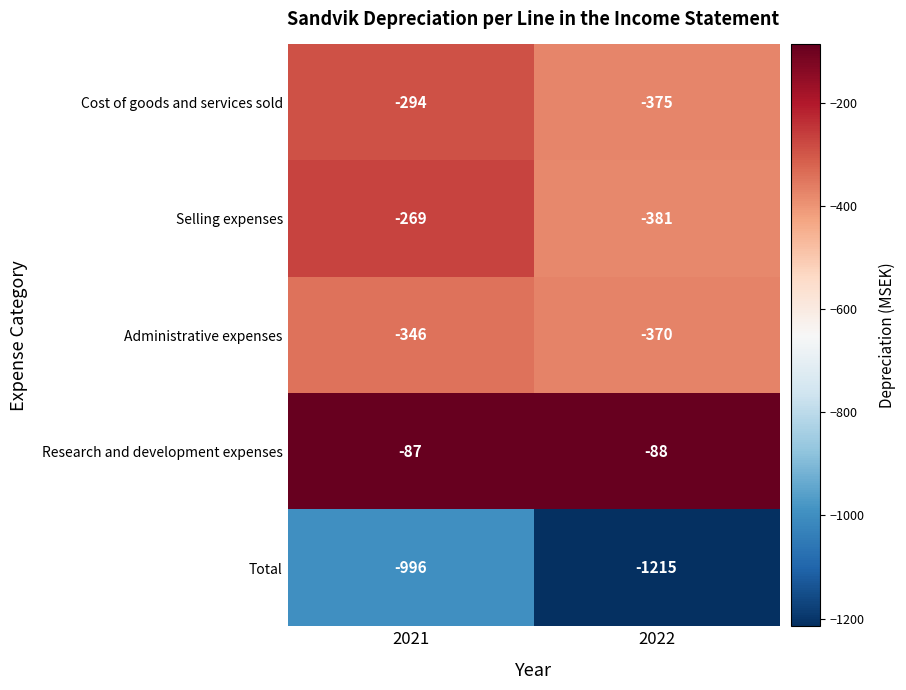

Which category has the lowest value across all series?

2022